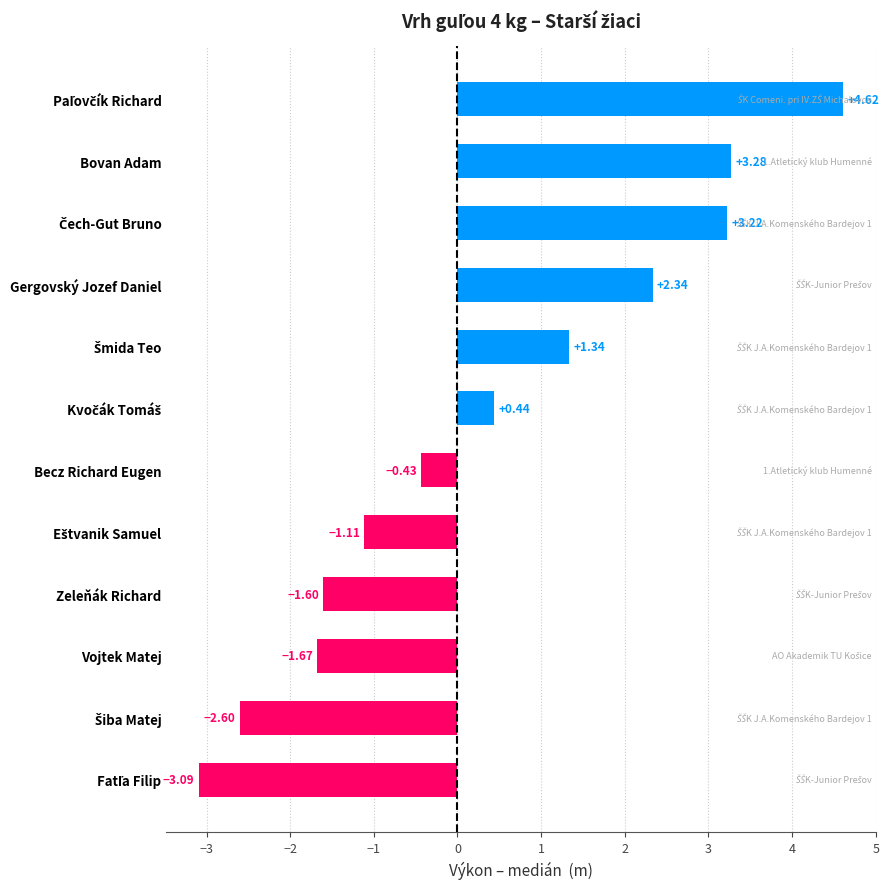

What is the difference between the maximum and minimum values?

7.7